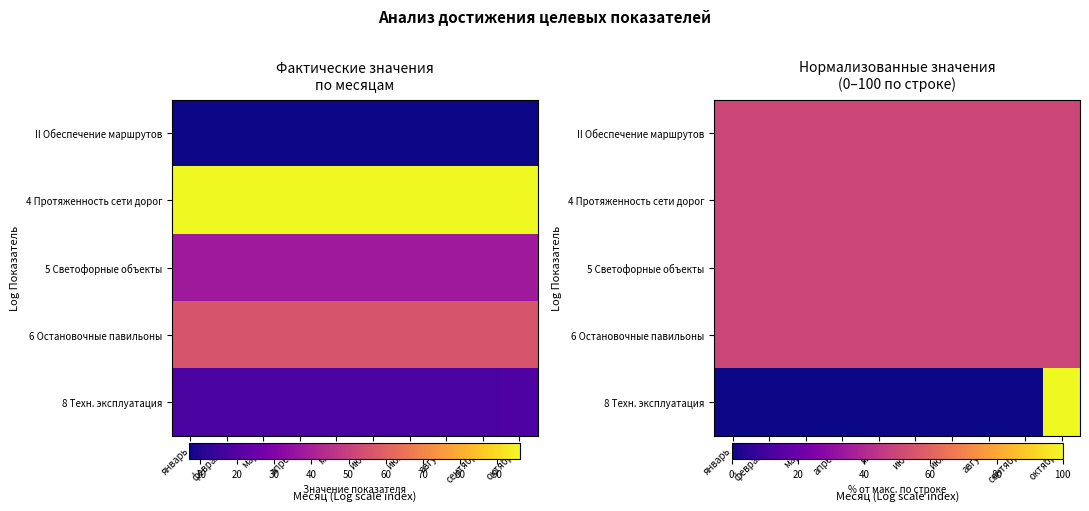

How many series are shown in this chart?

5